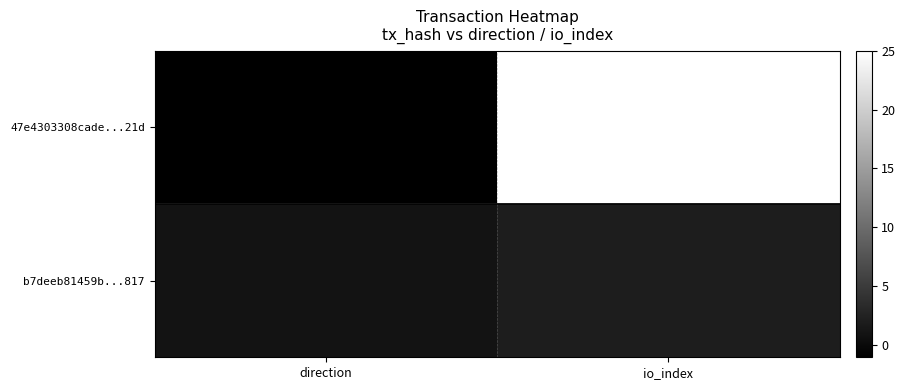

Between direction and io_index, which series saw the biggest shift?

47e4303308cade...21d